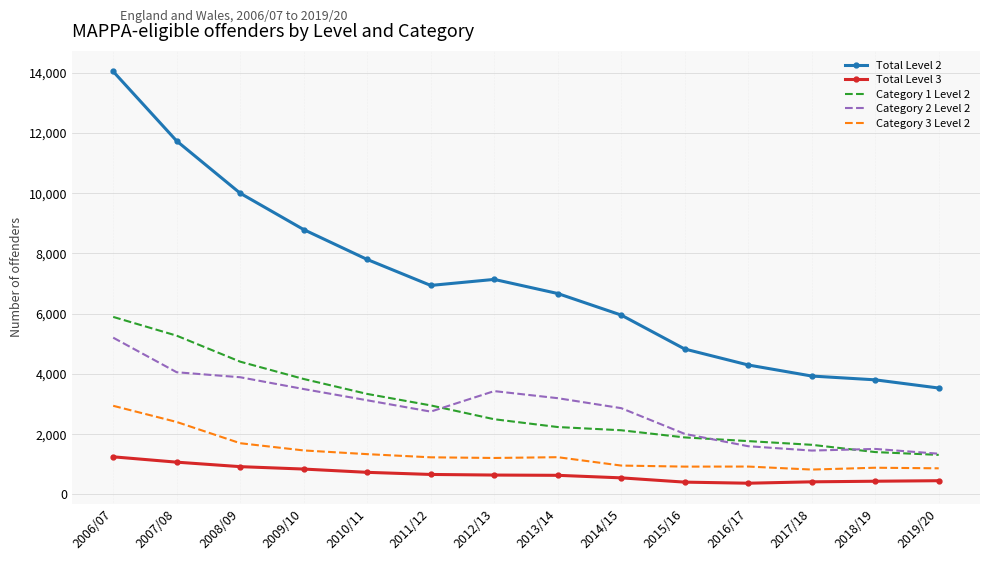

True or false: Total Level 3 and Category 3 Level 2 intersect in this chart.

False